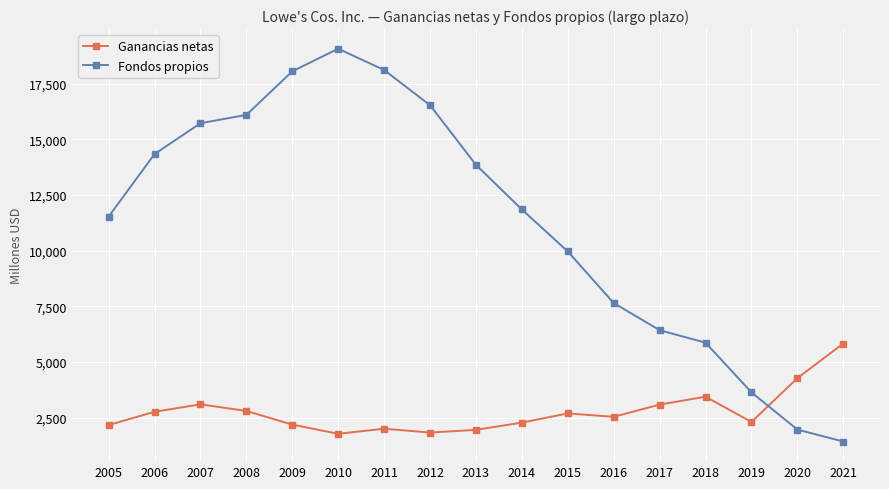

True or false: Ganancias netas has a value of 3093 at 2017.

True